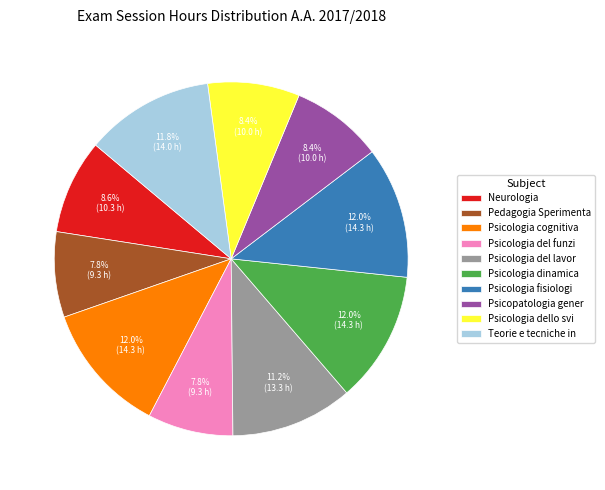

How much of the chart is everything except Neurologia?

91.4%